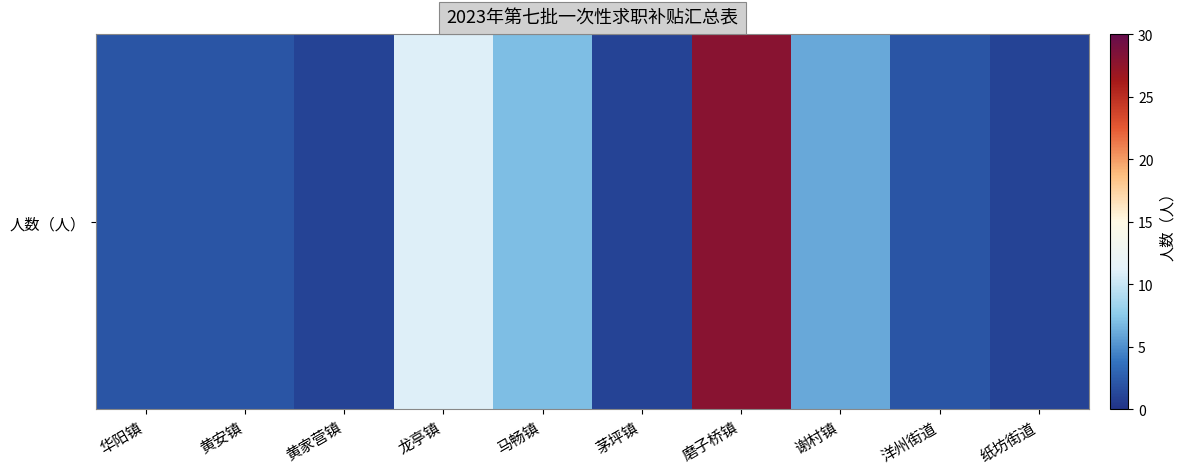

Is it true that the value at 磨子桥镇 is 28?

True